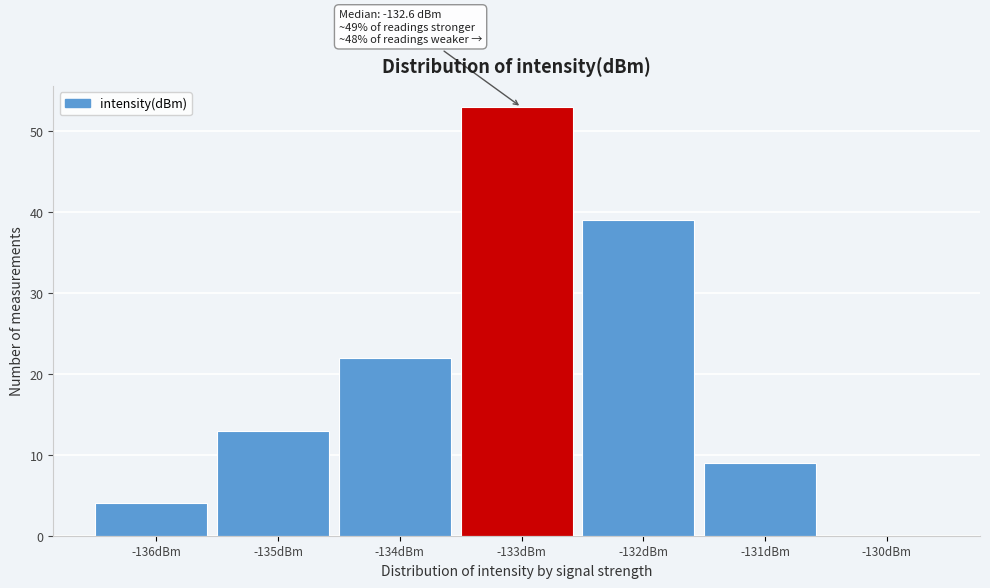

Reading left to right, transcribe all the data shown in this chart.

-136dBm=4	-135dBm=13	-134dBm=22	-133dBm=53	-132dBm=39	-131dBm=9	-130dBm=0